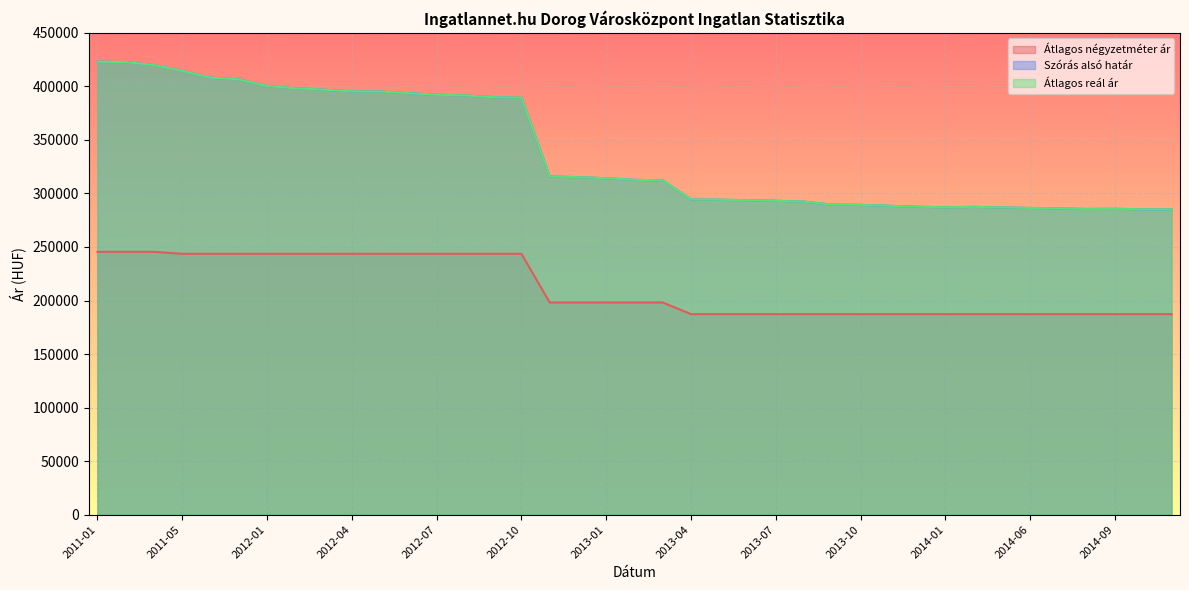

What is the difference between the maximum and minimum values in the Átlagos reál ár series?

137982